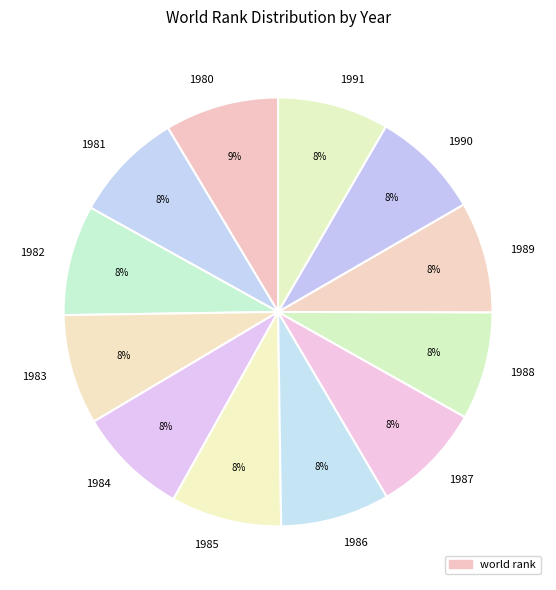

What is the ratio of the value at 1983 to the value at 1985?

1.0